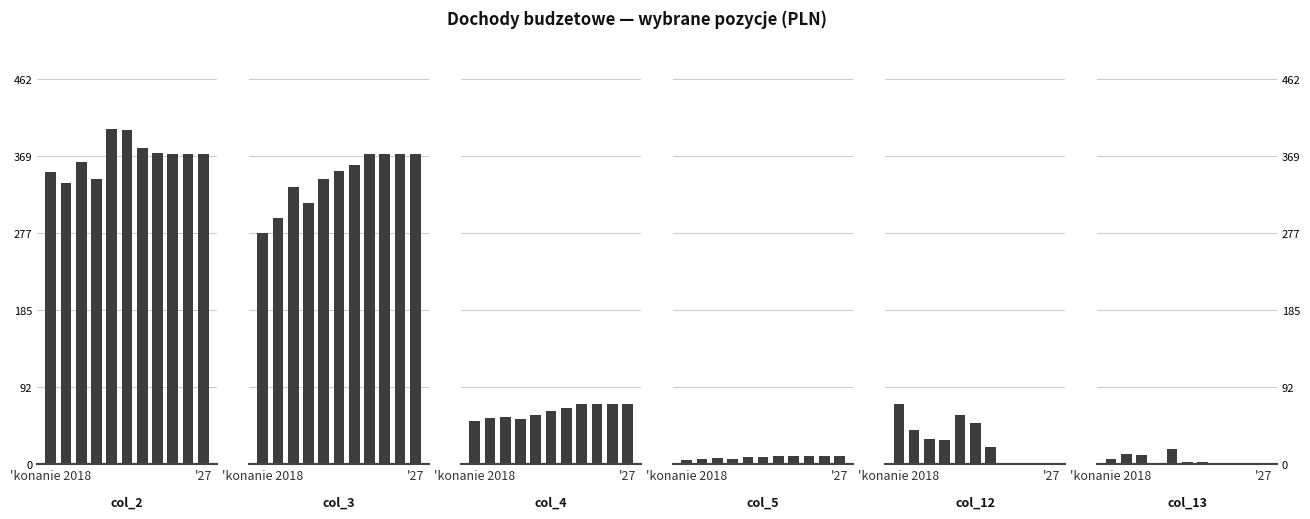

What is the greatest value displayed?

401.4